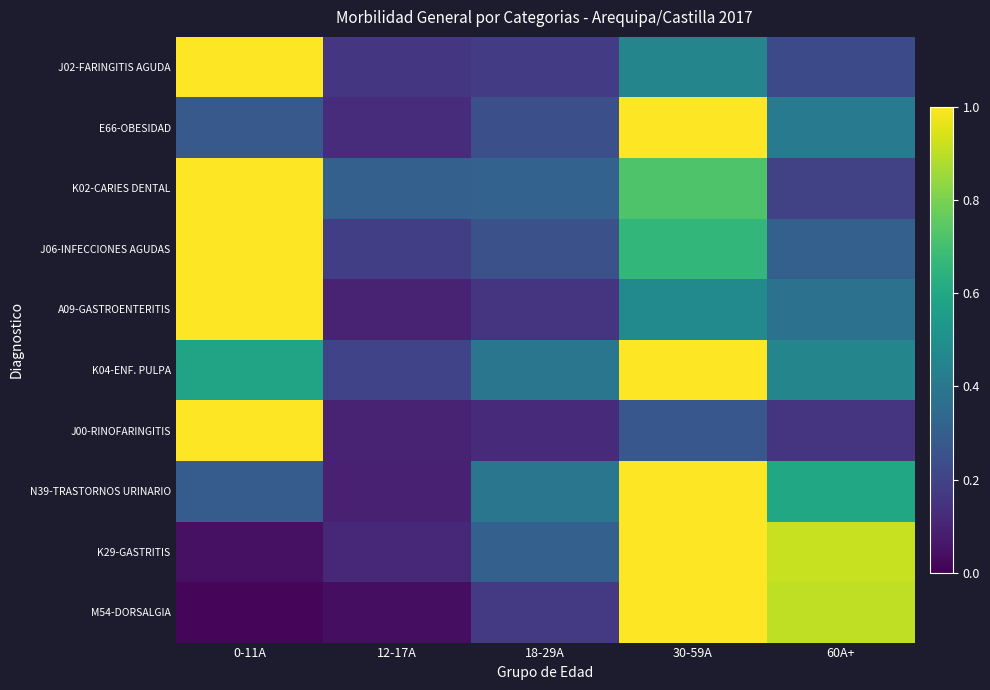

Between 12-17A and 18-29A, which series saw the biggest shift?

N39-TRASTORNOS URINARIO